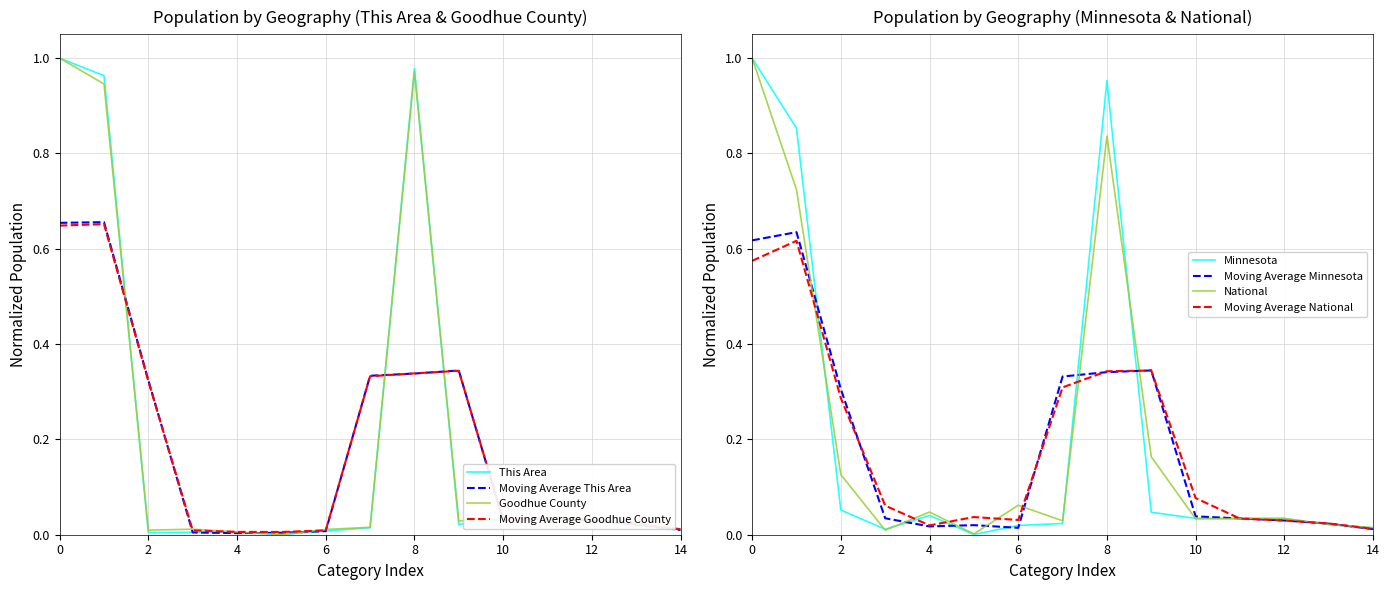

True or false: Moving Average This Area has a value of 0.1 at 12.

False